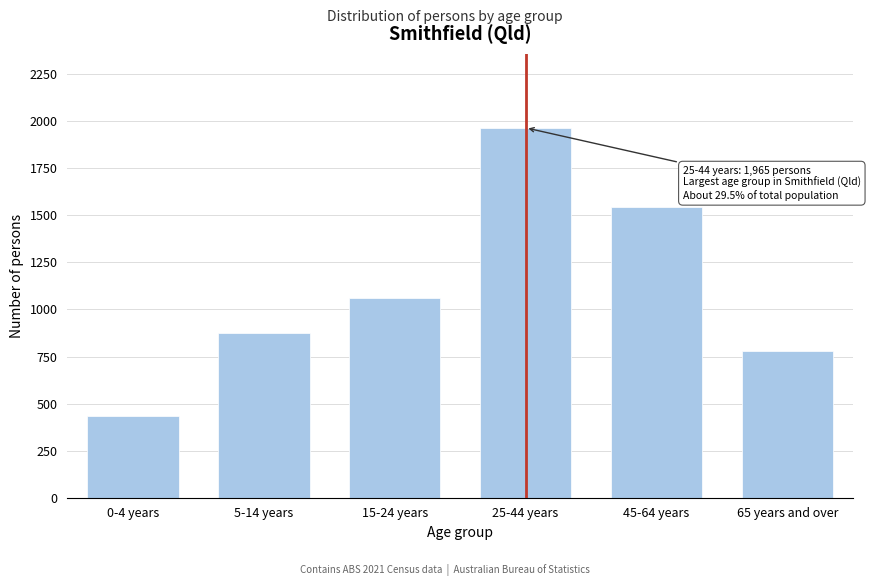

Reading left to right, what are all the values shown in this chart?

0-4 years=436	5-14 years=873	15-24 years=1061	25-44 years=1965	45-64 years=1547	65 years and over=779